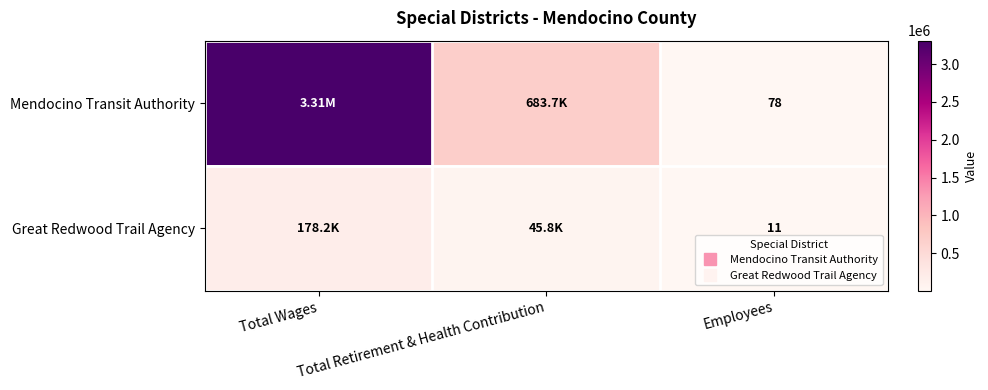

Is the value of Mendocino Transit Authority at Employees greater than the value of Great Redwood Trail Agency at Employees?

Yes